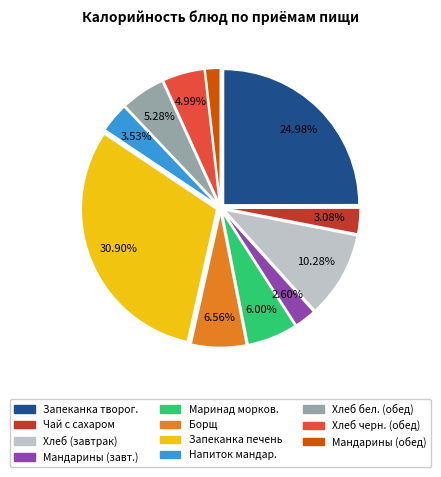

How many segments does this pie chart have?

11